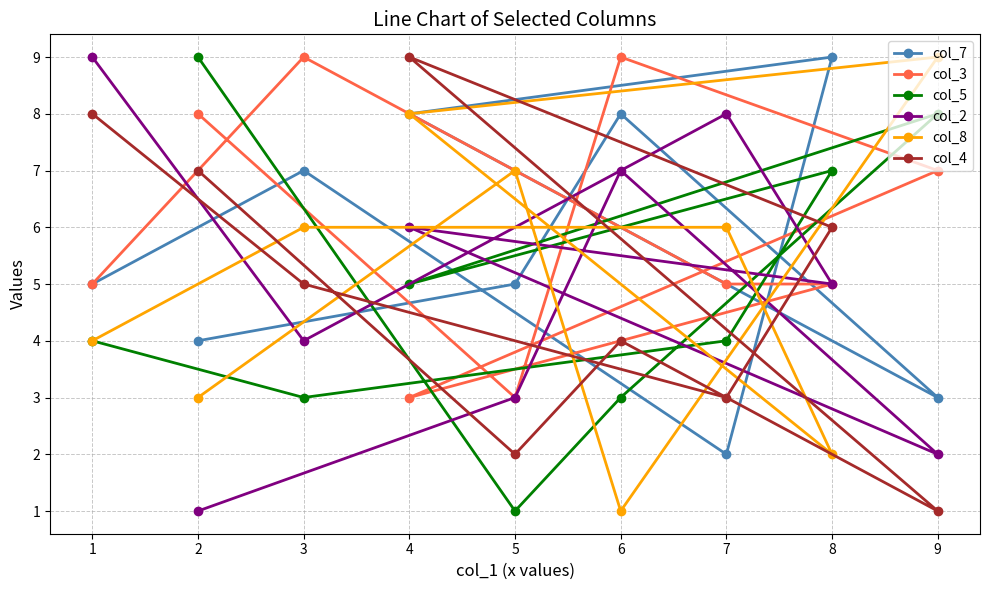

What is the value of the col_2 point at the 6th from the left?

7